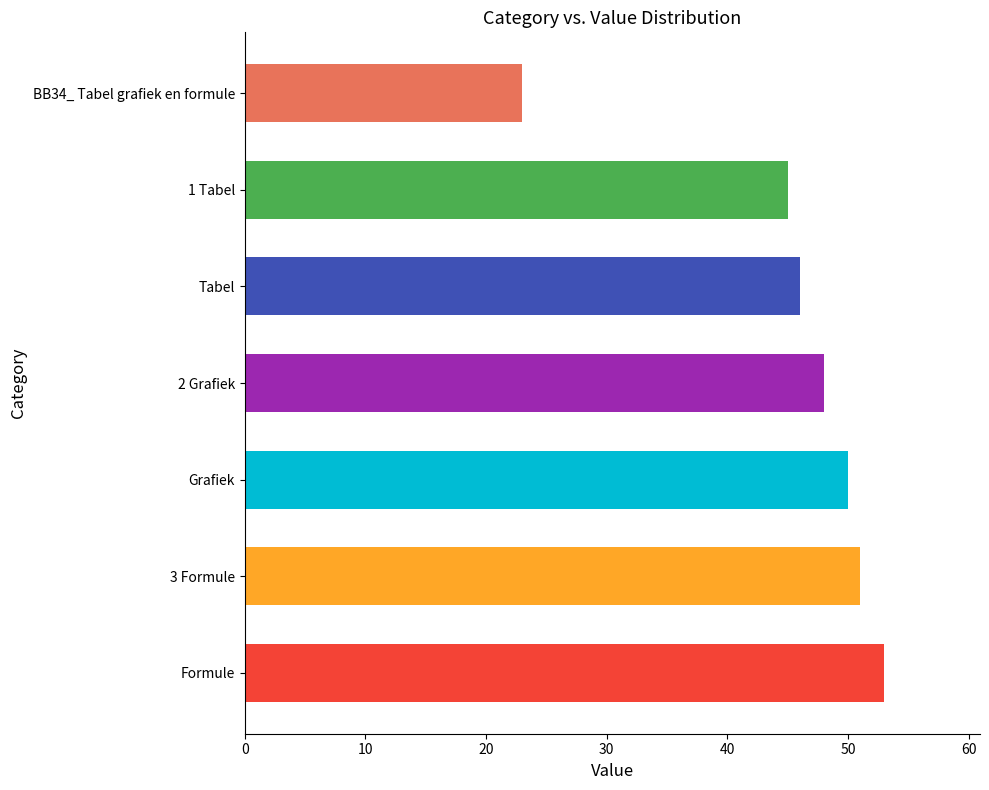

Where is the data nearest to the value 38?

1 Tabel